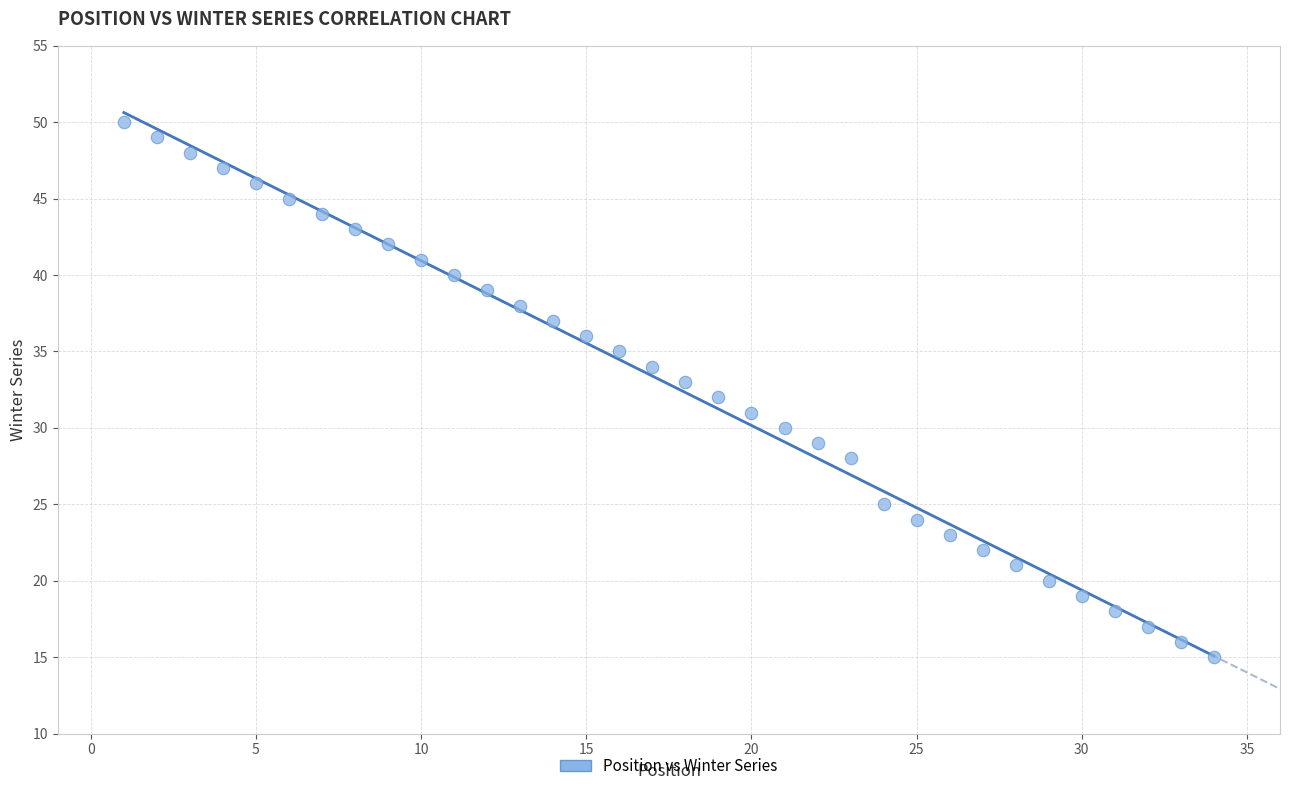

What is the range of Y values (max minus min)?

35